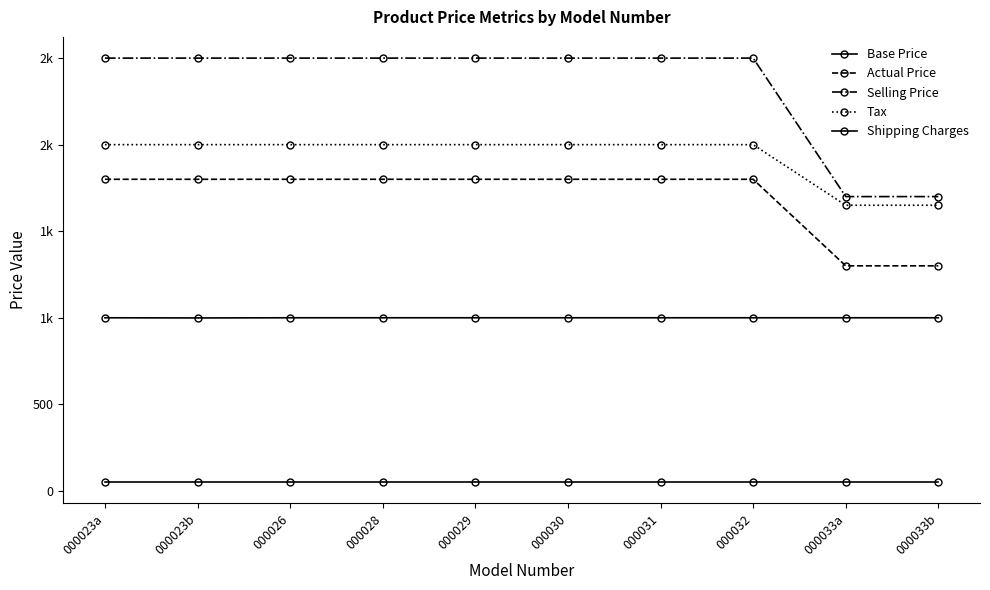

Reading left to right, list all the values displayed in this chart.

Base Price: 000023a=1000	000023b=999	000026=1000	000028=1000	000029=1000	000030=1000	000031=1000	000032=1000	000033a=1000	000033b=1000
Actual Price: 000023a=1800	000023b=1800	000026=1800	000028=1800	000029=1800	000030=1800	000031=1800	000032=1800	000033a=1300	000033b=1300
Selling Price: 000023a=2500	000023b=2500	000026=2500	000028=2500	000029=2500	000030=2500	000031=2500	000032=2500	000033a=1700	000033b=1700
Tax: 000023a=2000	000023b=2000	000026=2000	000028=2000	000029=2000	000030=2000	000031=2000	000032=2000	000033a=1650	000033b=1650
Shipping Charges: 000023a=50	000023b=50	000026=50	000028=50	000029=50	000030=50	000031=50	000032=50	000033a=50	000033b=50